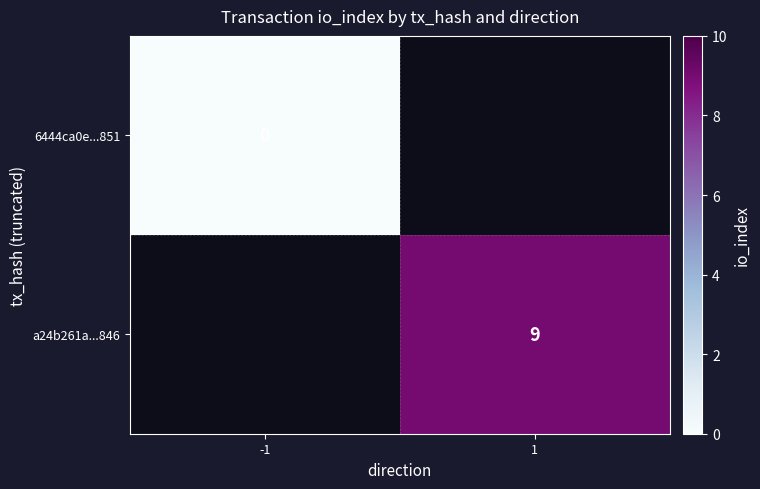

Rank the series by their maximum value, from lowest to highest.

6444ca0e...851, a24b261a...846